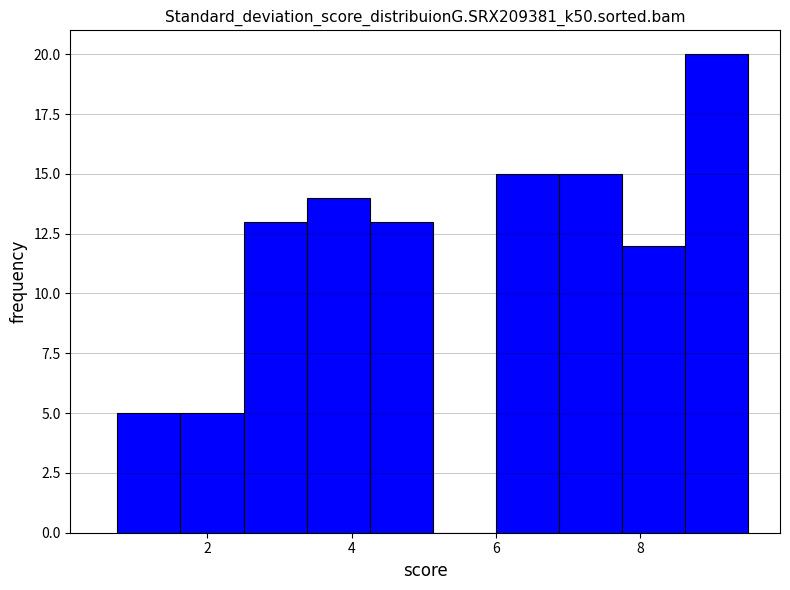

How tall is the bar that spans 2.6 to 3.4 on the x-axis? Neither the bar edges nor the heights are printed on the chart, so give them approximately, as read against the axes.

13